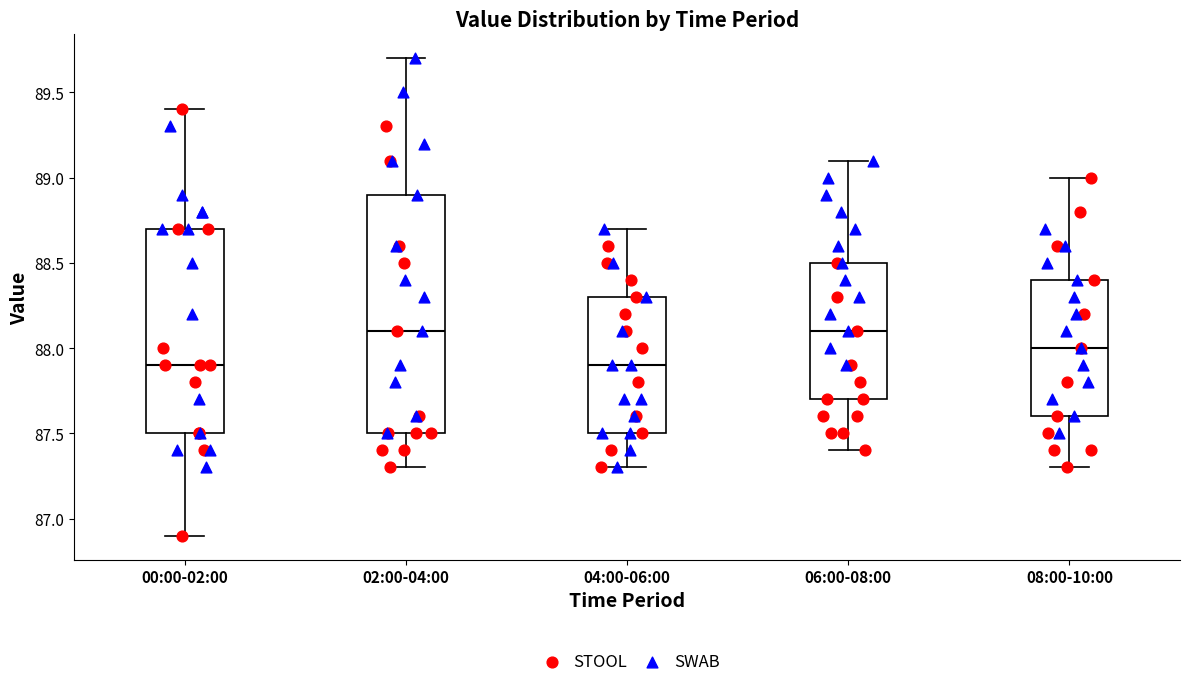

Reading left to right, transcribe this box plot: for each box, give where its median line is, the range the box spans, and where its two whiskers end, as read against the y-axis. The values are not printed on the chart, so give them approximately, as read against the axis.

00:00-02:00: median 87.9, box 87.5 to 88.7, whiskers 86.9 to 89.4
02:00-04:00: median 88.1, box 87.5 to 88.9, whiskers 87.3 to 89.7
04:00-06:00: median 87.9, box 87.5 to 88.3, whiskers 87.3 to 88.7
06:00-08:00: median 88.1, box 87.7 to 88.5, whiskers 87.4 to 89.1
08:00-10:00: median 88.0, box 87.6 to 88.4, whiskers 87.3 to 89.0